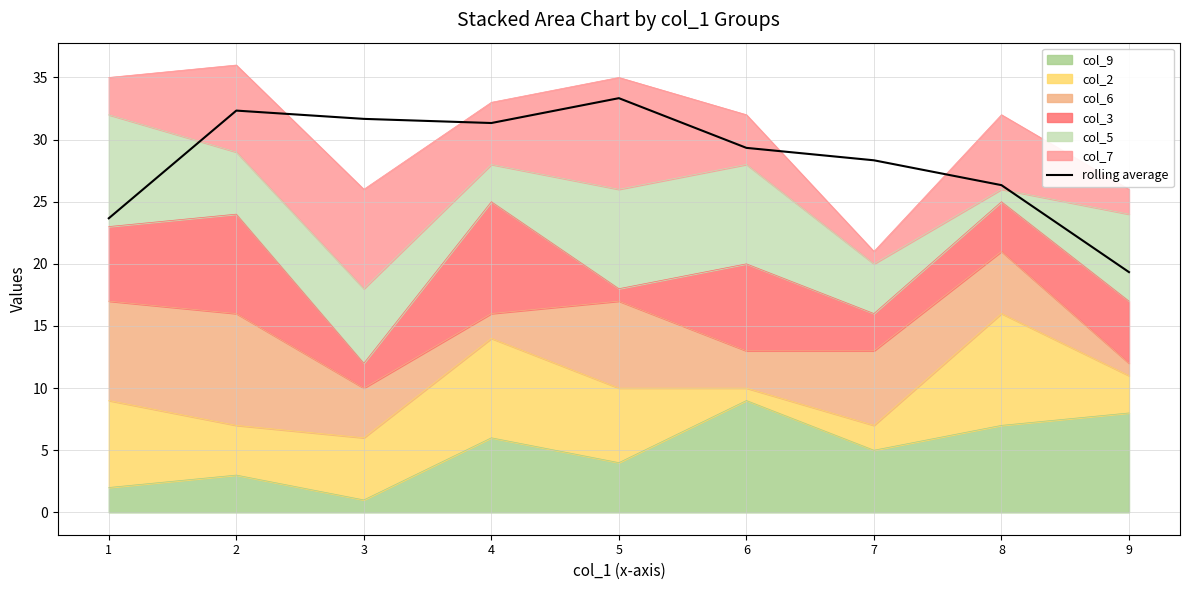

Reading right to left, extract all data points from this chart.

9=19.3	8=26.3	7=28.3	6=29.3	5=33.3	4=31.3	3=31.7	2=32.3	1=23.7